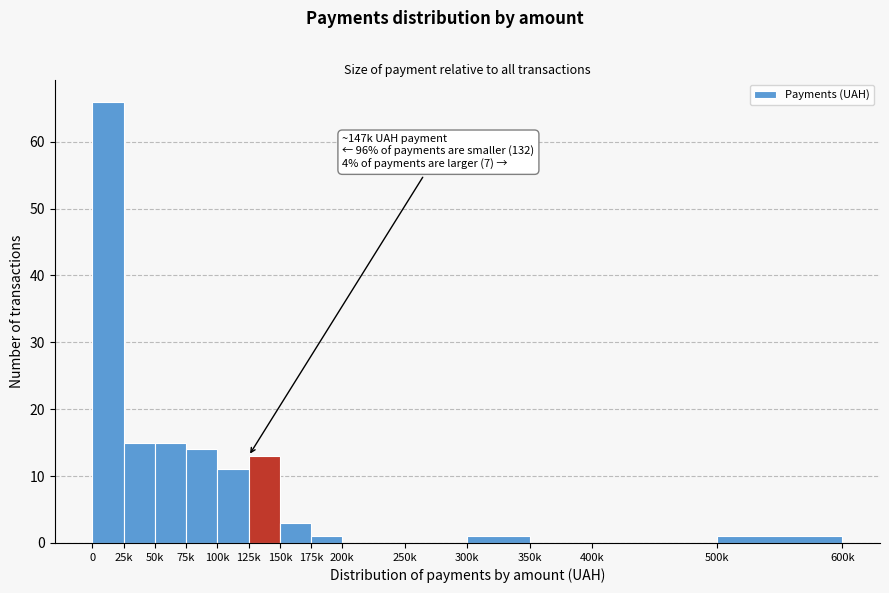

Reading right to left, transcribe all the data shown in this chart.

500k=1	400k=0	350k=0	300k=1	250k=0	200k=0	175k=1	150k=3	125k=13	100k=11	75k=14	50k=15	25k=15	0=66